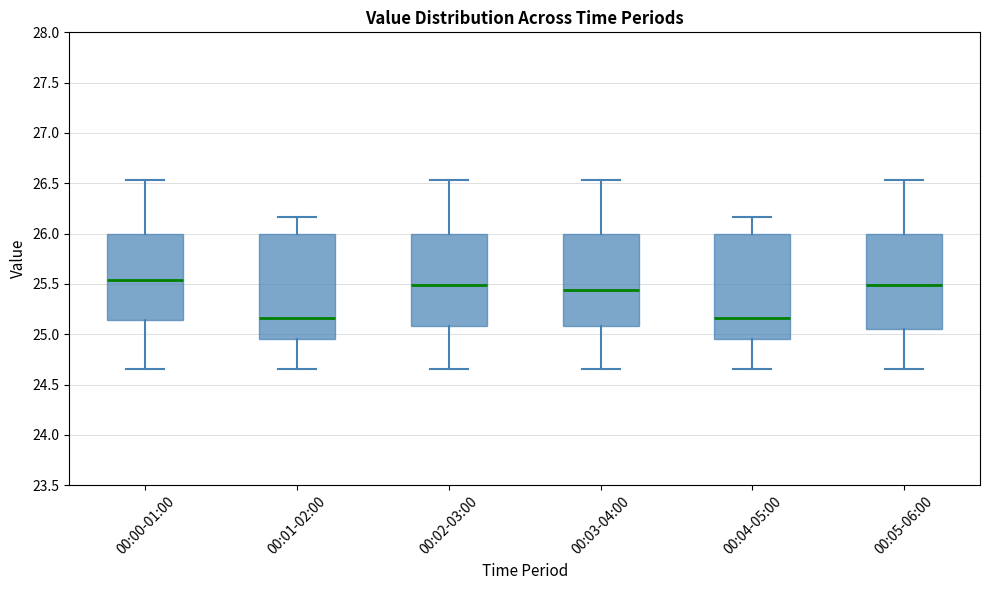

Reading left to right, transcribe this box plot: for each box, give where its median line is, the range the box spans, and where its two whiskers end, as read against the y-axis. The values are not printed on the chart, so give them approximately, as read against the axis.

00:00-01:00: median 25.55, box 25.15 to 26.00, whiskers 24.65 to 26.55
00:01-02:00: median 25.15, box 24.95 to 26.00, whiskers 24.65 to 26.15
00:02-03:00: median 25.50, box 25.10 to 26.00, whiskers 24.65 to 26.55
00:03-04:00: median 25.45, box 25.10 to 26.00, whiskers 24.65 to 26.55
00:04-05:00: median 25.15, box 24.95 to 26.00, whiskers 24.65 to 26.15
00:05-06:00: median 25.50, box 25.05 to 26.00, whiskers 24.65 to 26.55